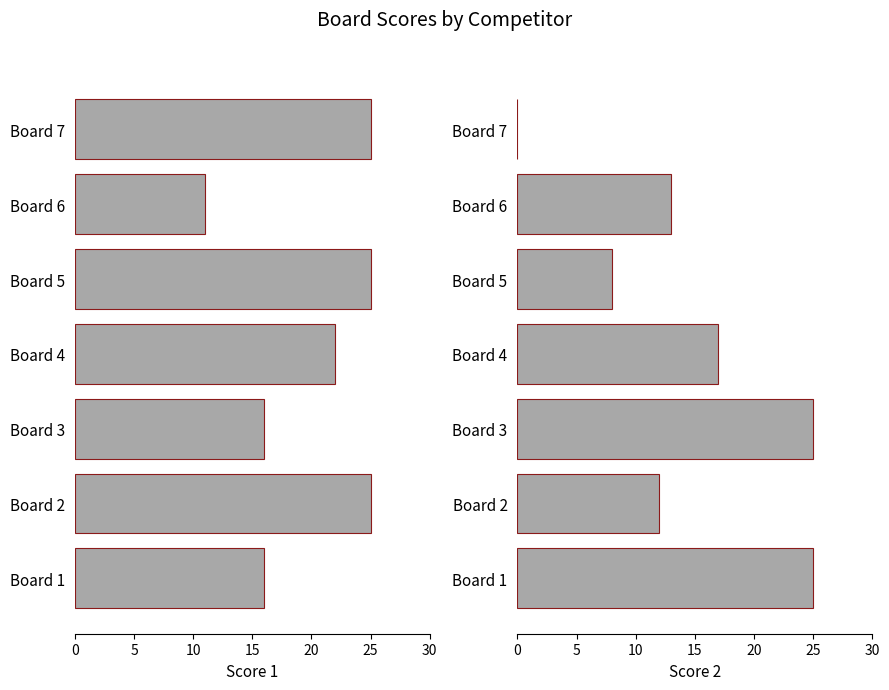

How many series are shown in this chart?

2